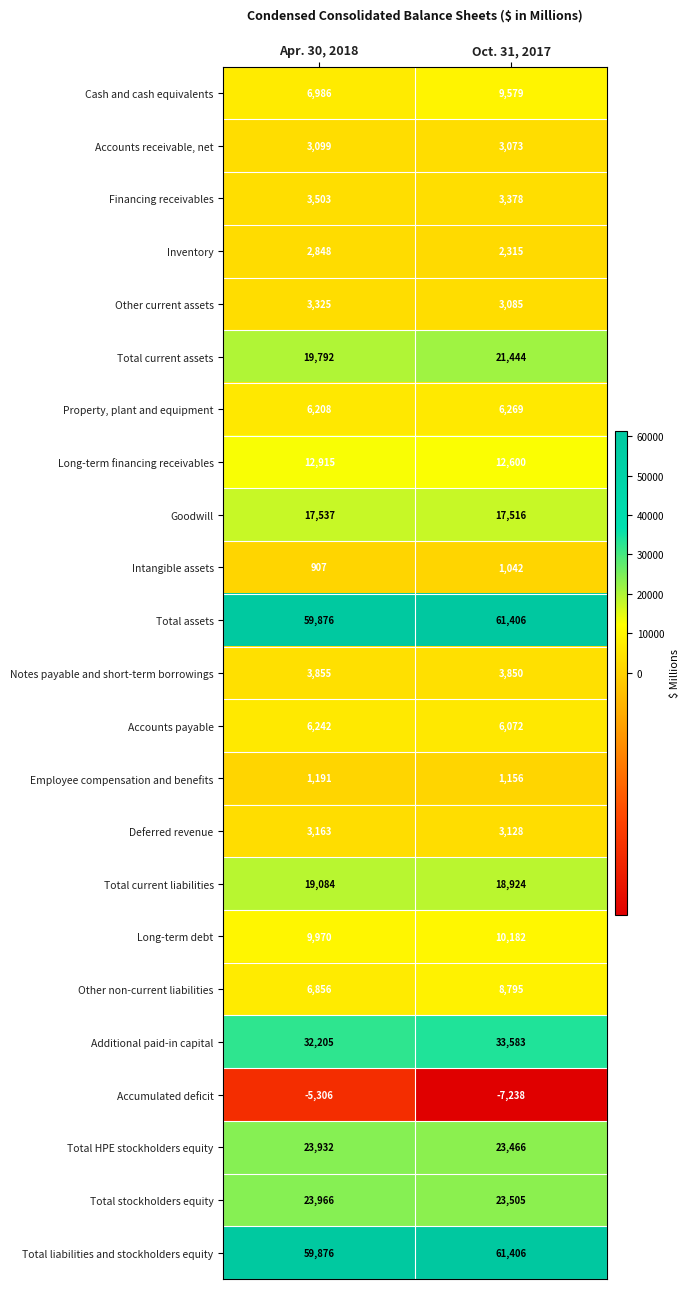

Is it true that Goodwill equals 12244 at Oct. 31, 2017?

False